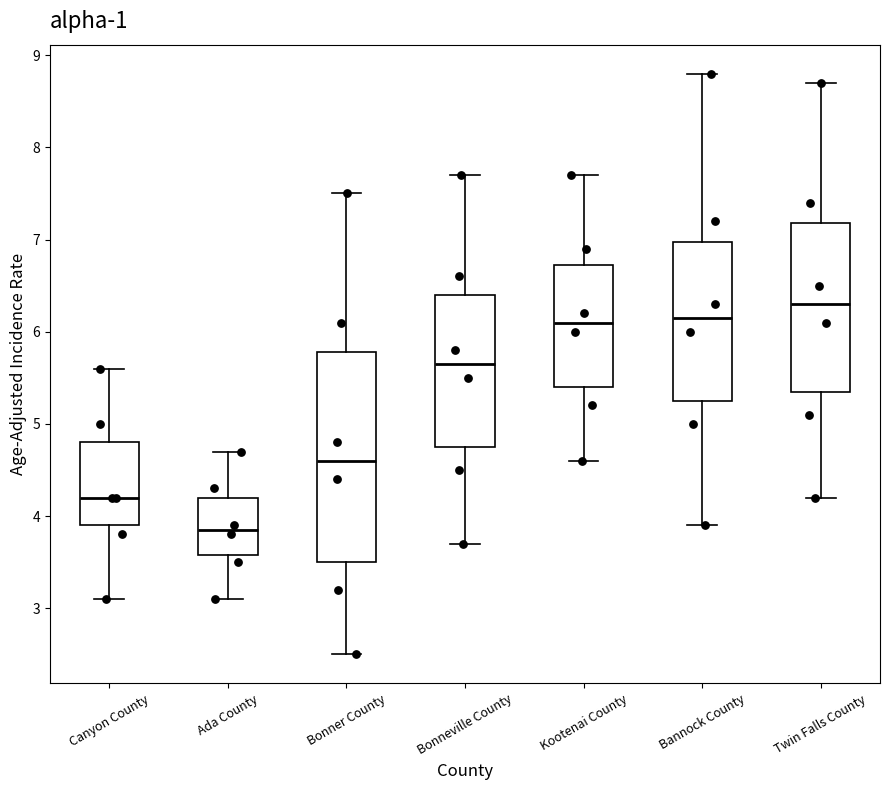

Reading left to right, transcribe this box plot: for each box, give where its median line is, the range the box spans, and where its two whiskers end, as read against the y-axis. The values are not printed on the chart, so give them approximately, as read against the axis.

Canyon County: median 4.2, box 3.9 to 4.8, whiskers 3.1 to 5.6
Ada County: median 3.9, box 3.6 to 4.2, whiskers 3.1 to 4.7
Bonner County: median 4.6, box 3.5 to 5.8, whiskers 2.5 to 7.5
Bonneville County: median 5.7, box 4.8 to 6.4, whiskers 3.7 to 7.7
Kootenai County: median 6.1, box 5.4 to 6.7, whiskers 4.6 to 7.7
Bannock County: median 6.2, box 5.3 to 7.0, whiskers 3.9 to 8.8
Twin Falls County: median 6.3, box 5.4 to 7.2, whiskers 4.2 to 8.7